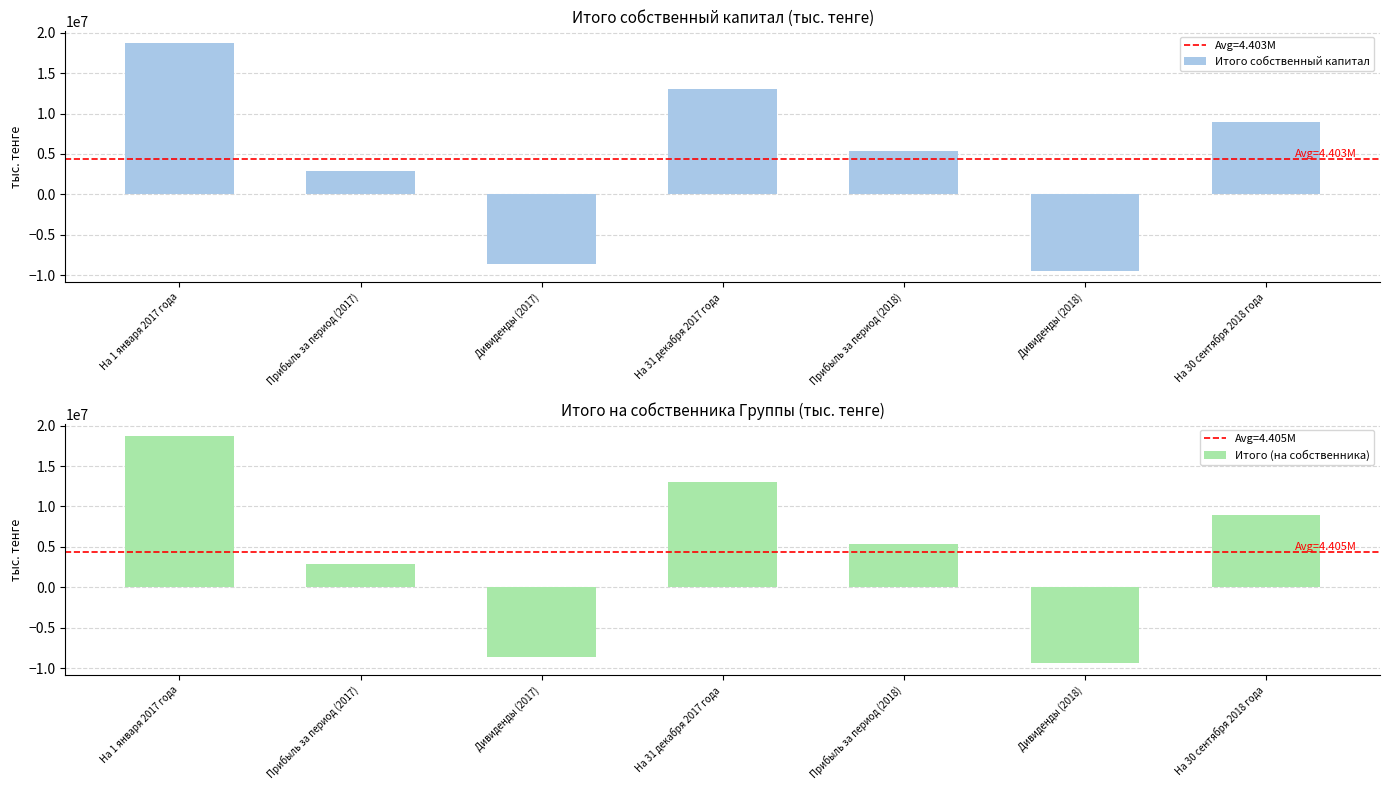

At which category is the sum across all series the highest?

На 1 января 2017 года